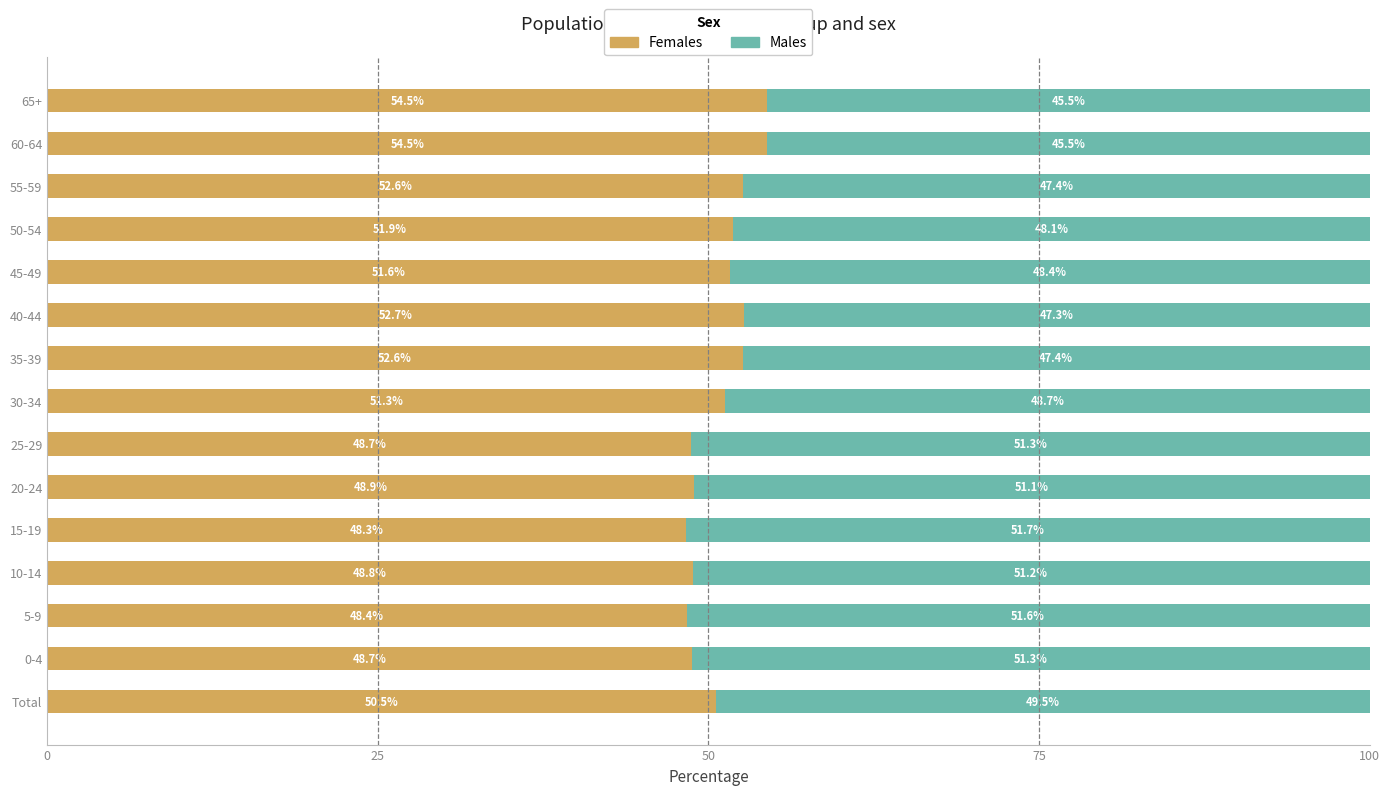

What is the minimum value for Females?

48.3